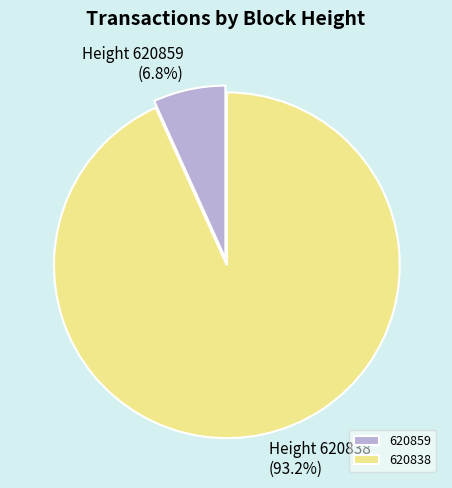

Combined, what portion of the pie is 620859 and 620838?

100.0%